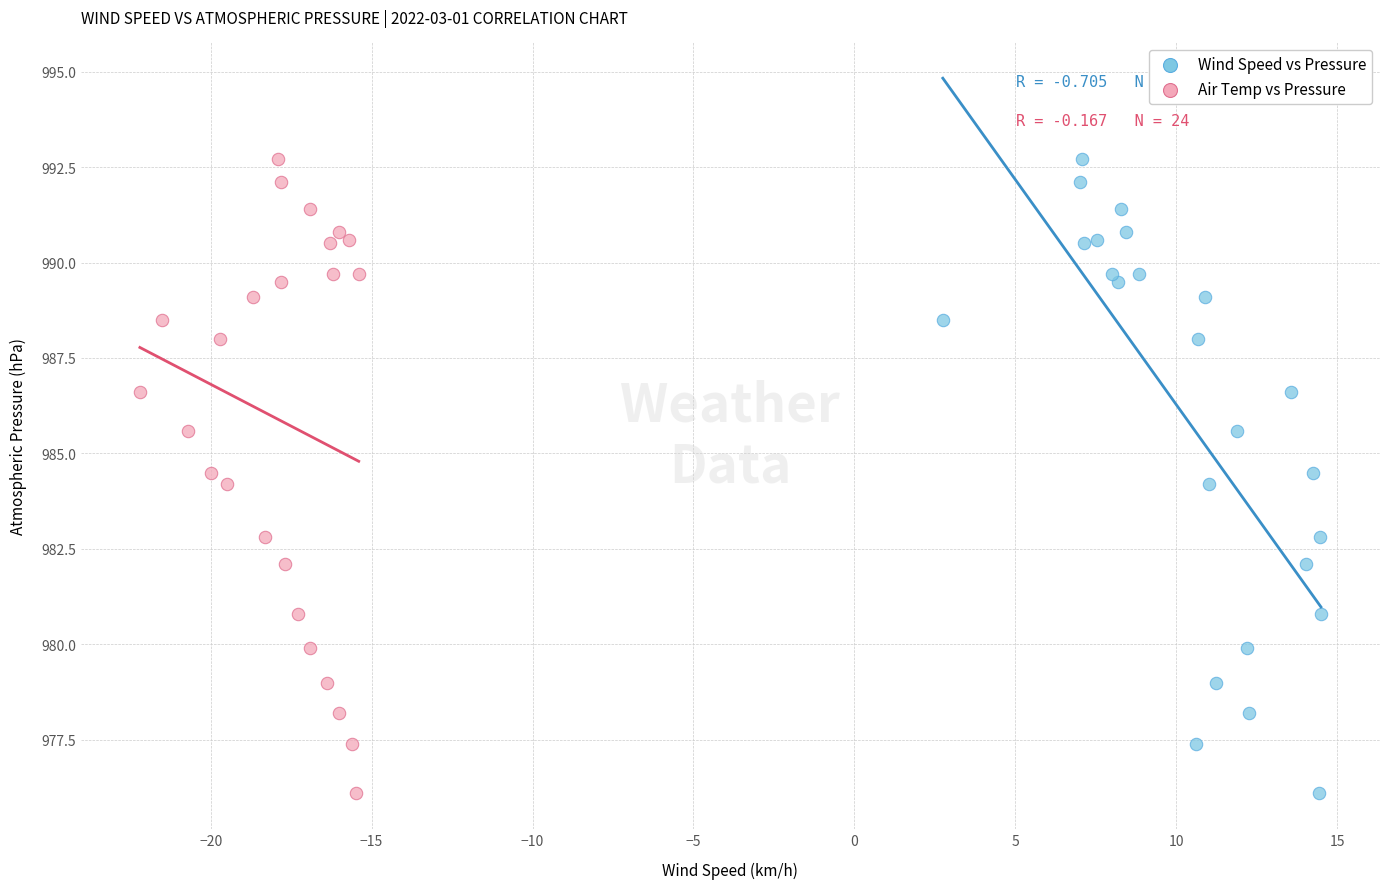

What are all the series names shown in the legend?

Wind Speed vs Pressure, Air Temp vs Pressure